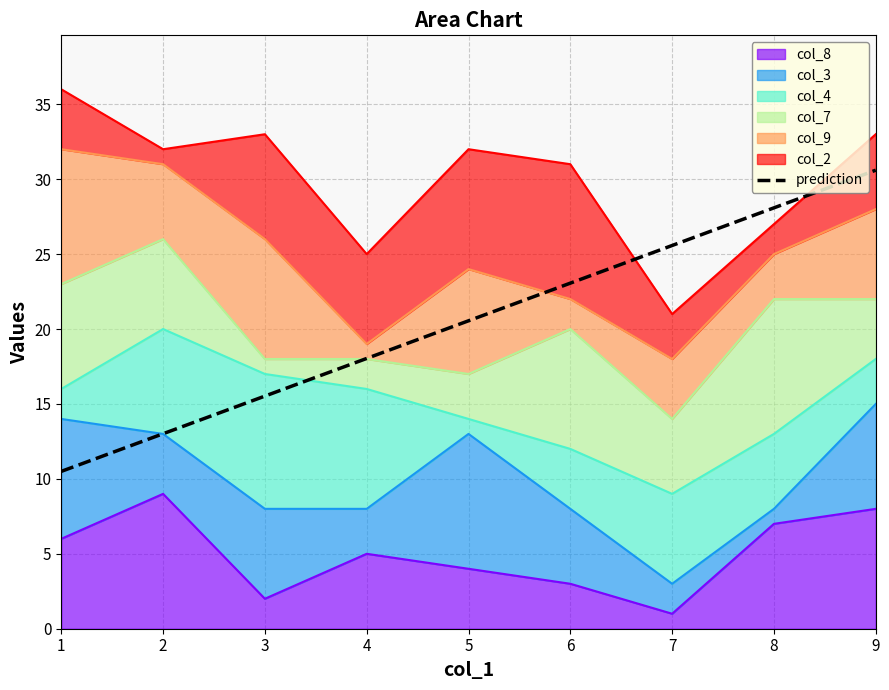

What is the difference between the second highest and second lowest values?

15.1